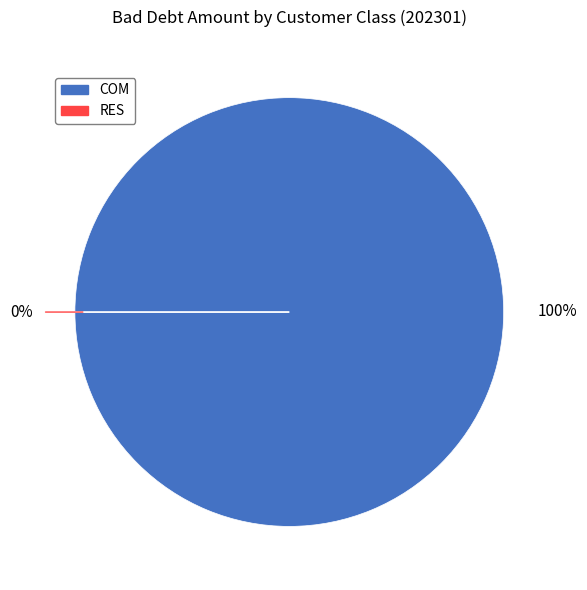

Which series has the largest range (max minus min)?

COM